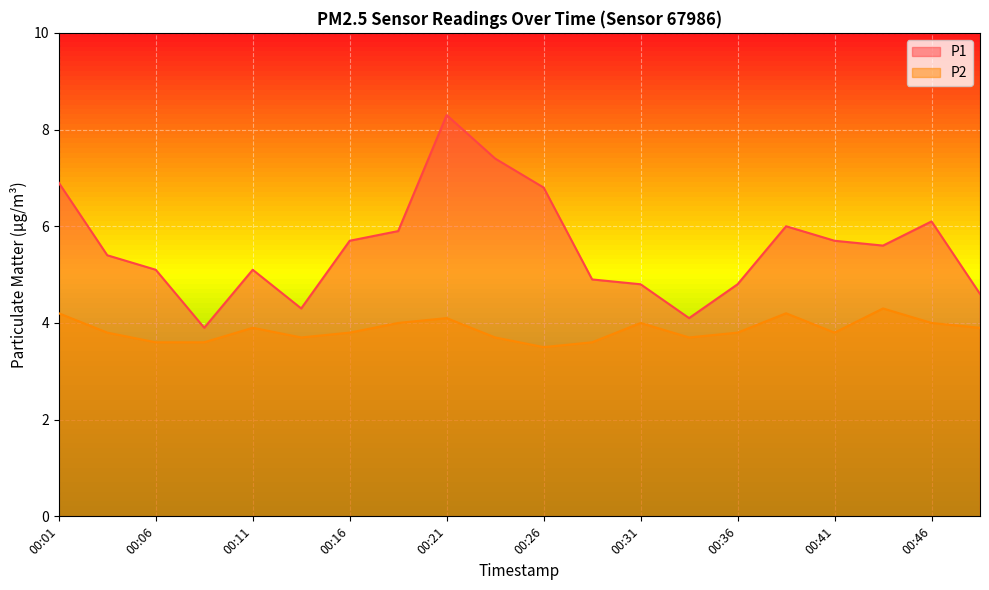

Rank the categories by P1 value from lowest to highest.

00:09, 00:33, 00:14, 00:48, 00:31, 00:36, 00:29, 00:06, 00:11, 00:03, 00:43, 00:16, 00:41, 00:18, 00:38, 00:46, 00:26, 00:01, 00:23, 00:21